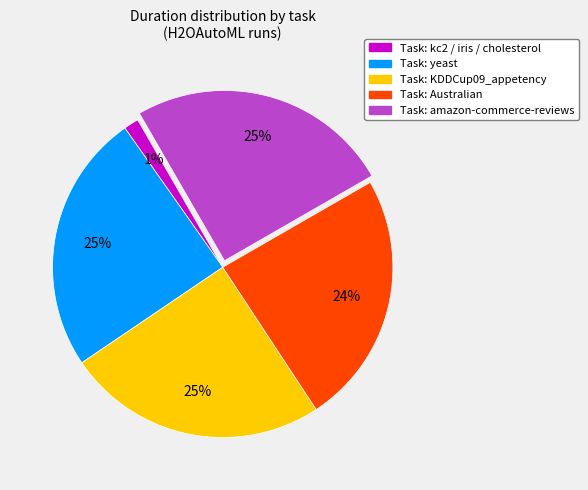

Do Task: amazon-commerce-reviews and Task: Australian together represent more than half of the pie?

No